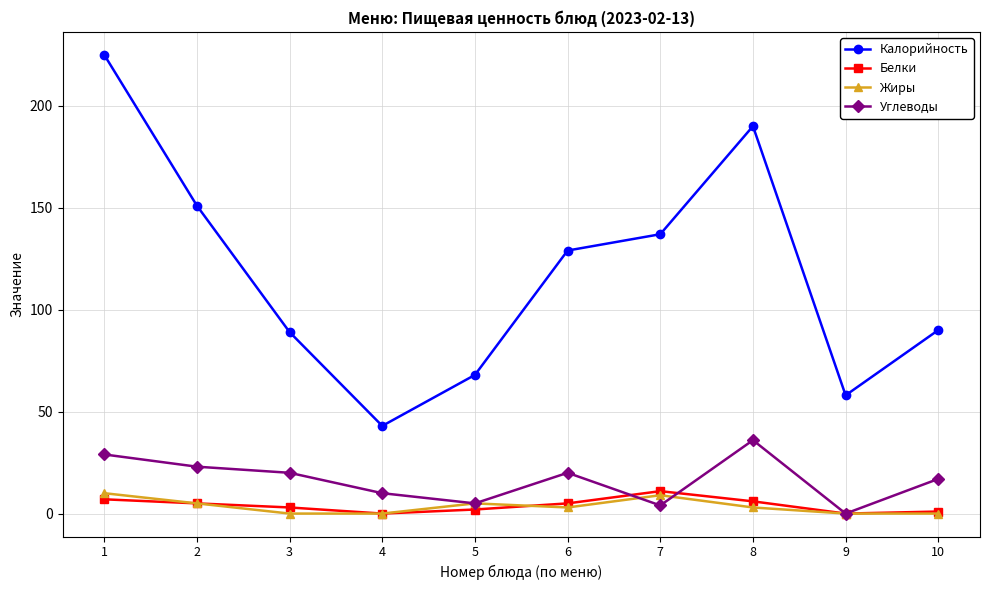

In Калорийность, how many points are higher than both neighbors (excluding endpoints)?

1